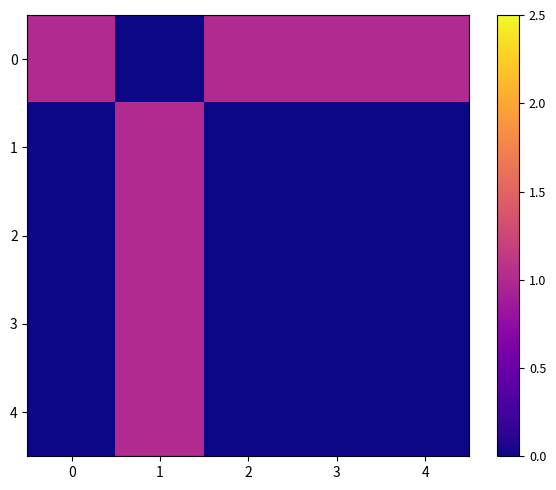

Reading left to right, extract all data points from this chart.

0: 0=1	1=0	2=1	3=1	4=1
1: 0=0	1=1	2=0	3=0	4=0
2: 0=0	1=1	2=0	3=0	4=0
3: 0=0	1=1	2=0	3=0	4=0
4: 0=0	1=1	2=0	3=0	4=0